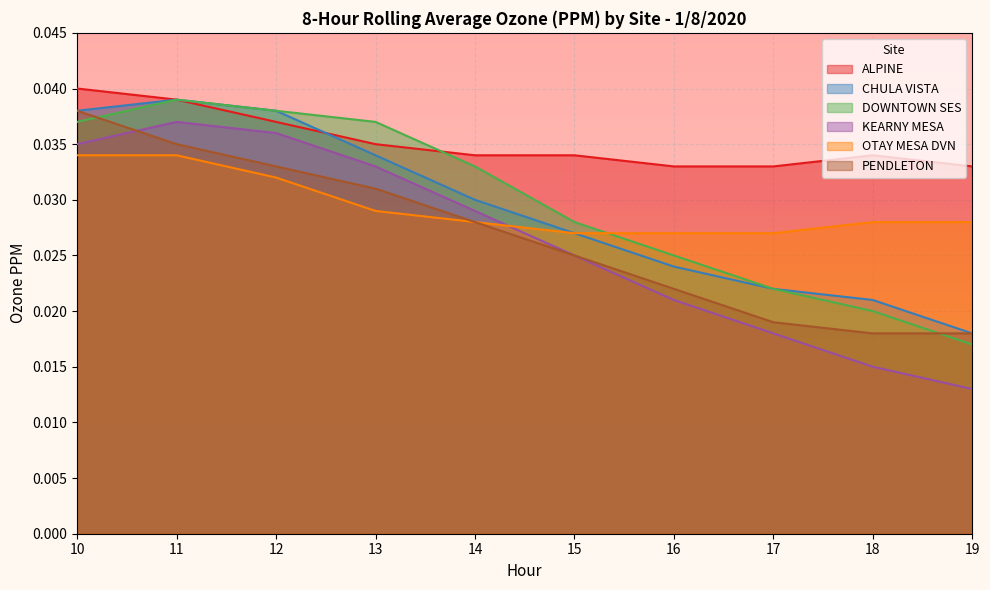

Which series changed the most between 11 and 15?

CHULA VISTA